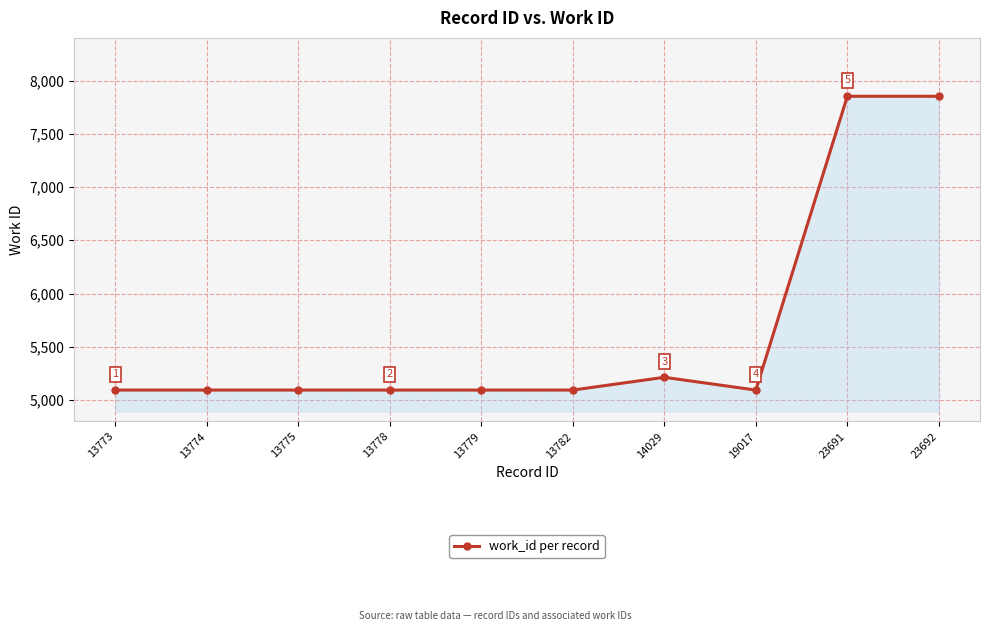

What is the smallest value displayed?

5094